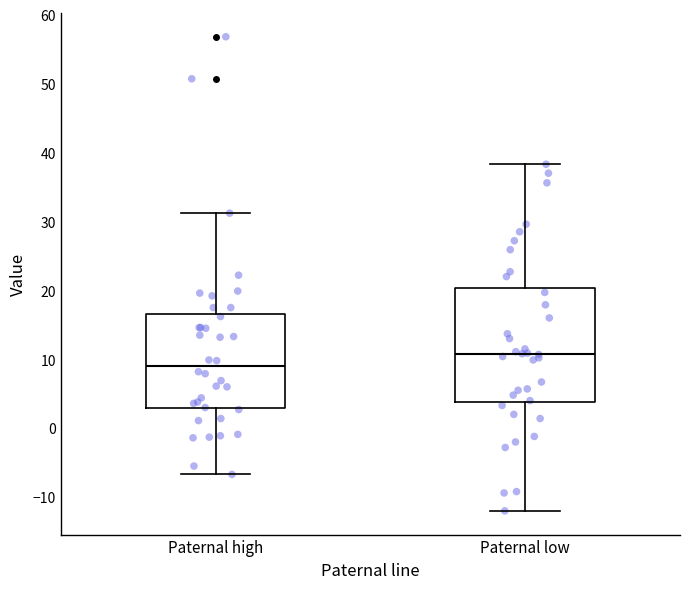

Which box has the highest median line?

Paternal low